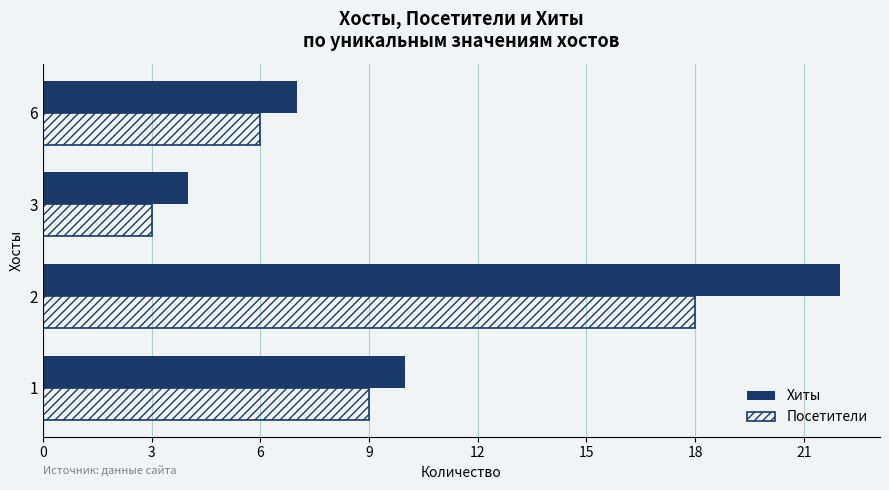

What is the sum of all Хиты values?

43